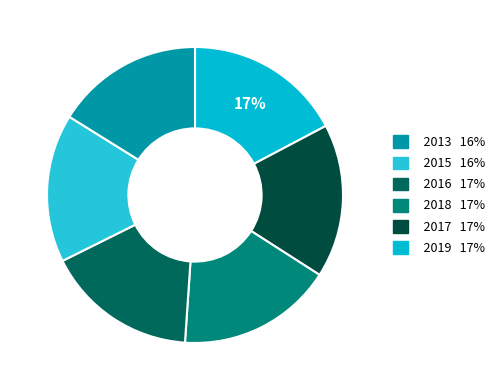

How many segments does this pie chart have?

6